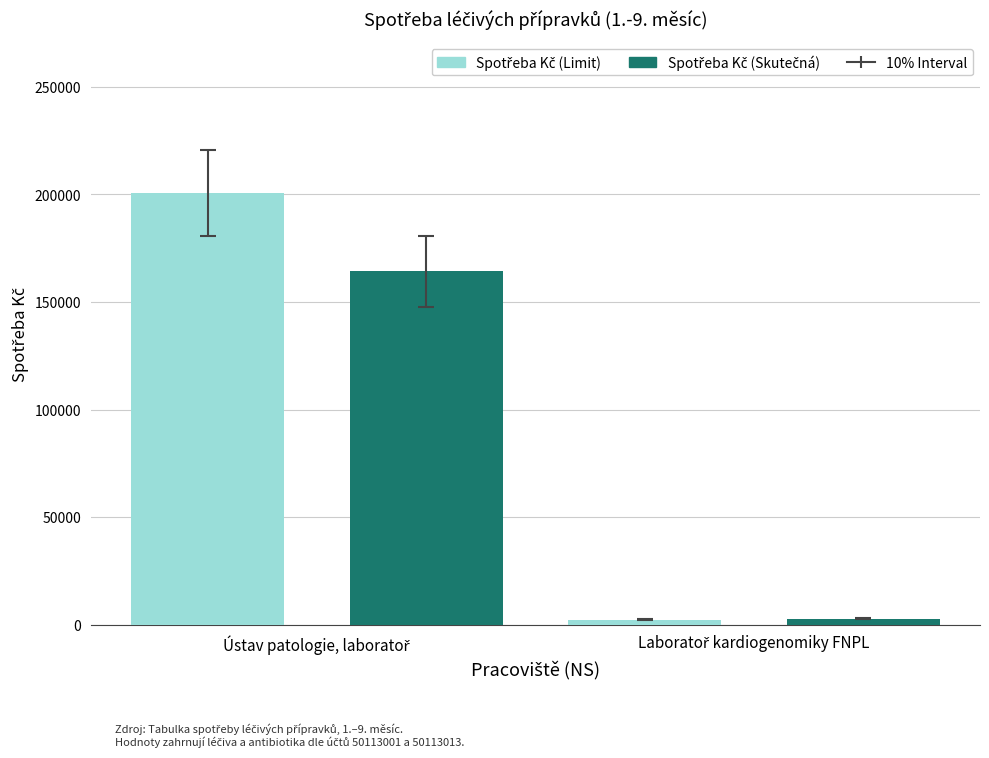

What is the maximum value shown in the chart?

200633.8